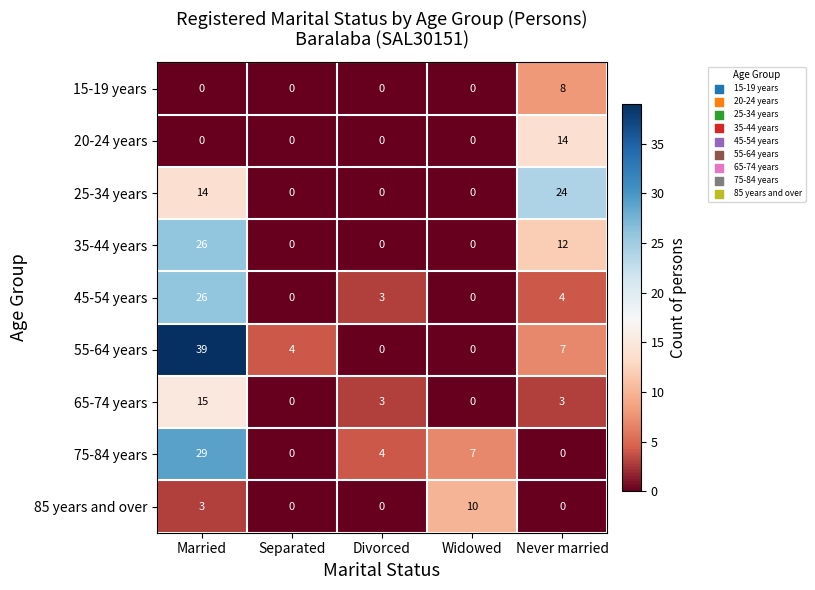

What is the sum of all 25-34 years values?

38